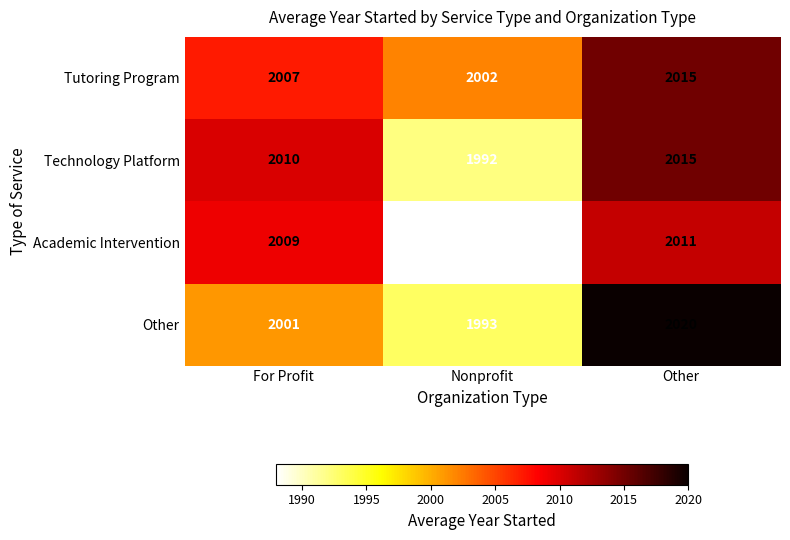

Which series changed the most between For Profit and Nonprofit?

Academic Intervention